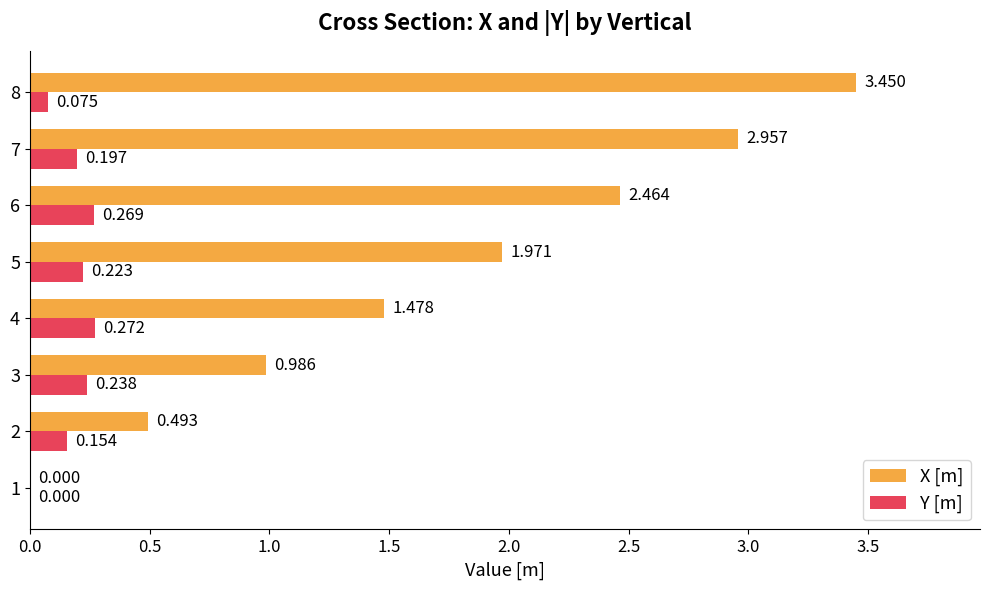

Which series has the largest total across all categories?

X [m]